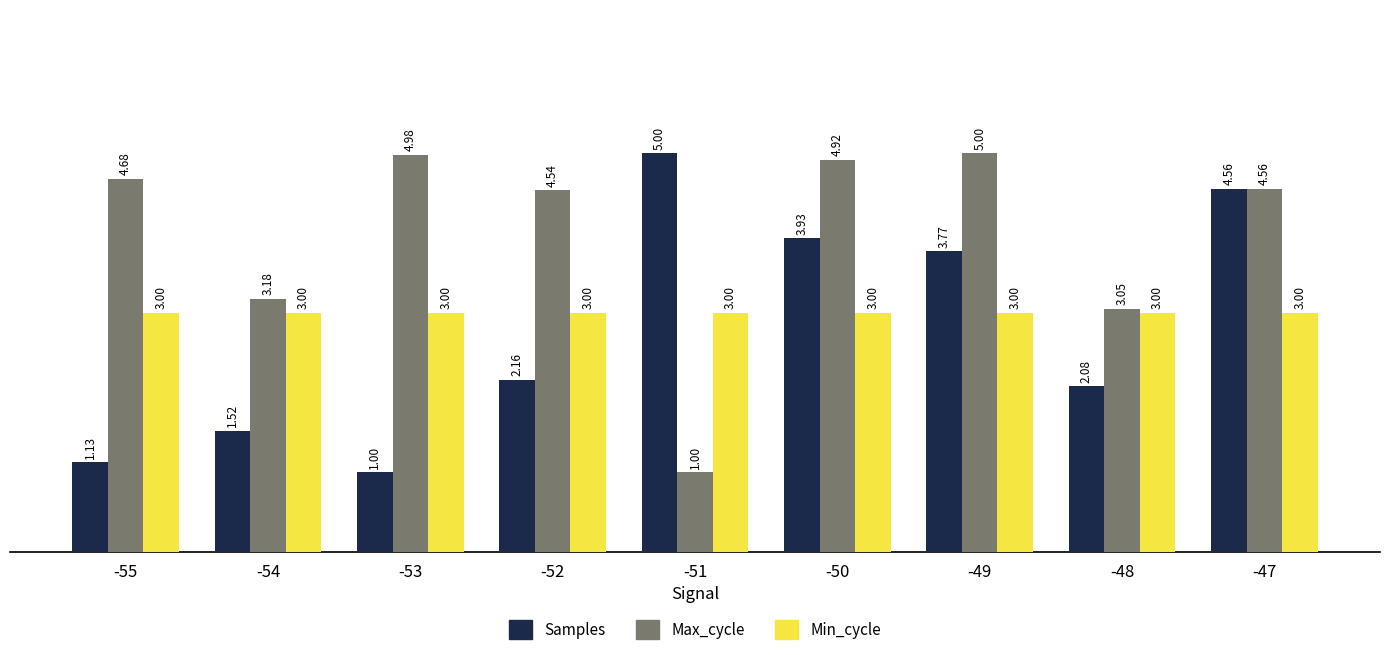

What is the average value of the Samples series?

2.8